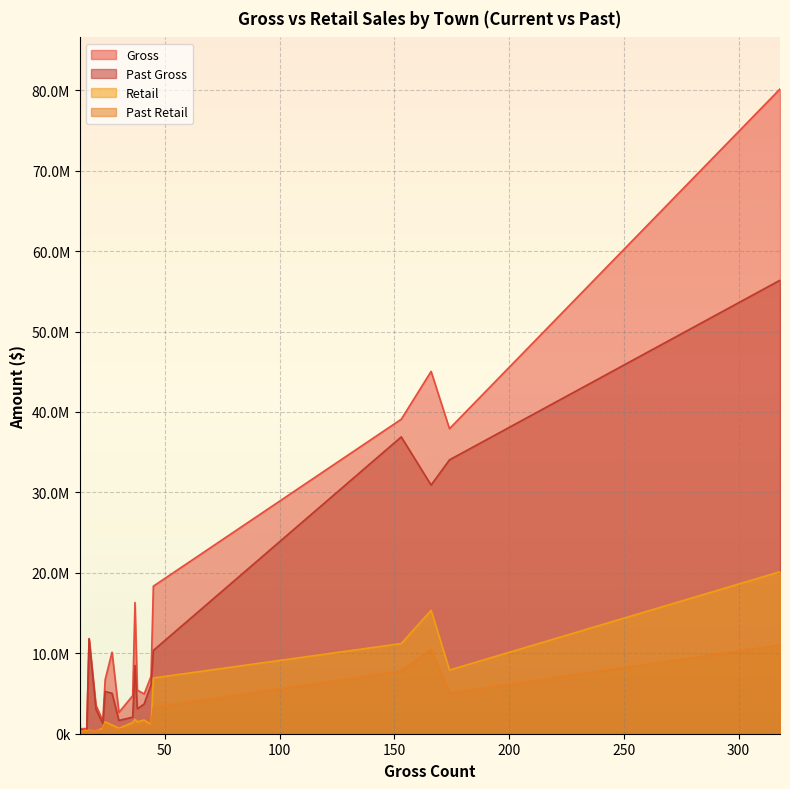

What is the average value of the Past Gross series?

11675097.3